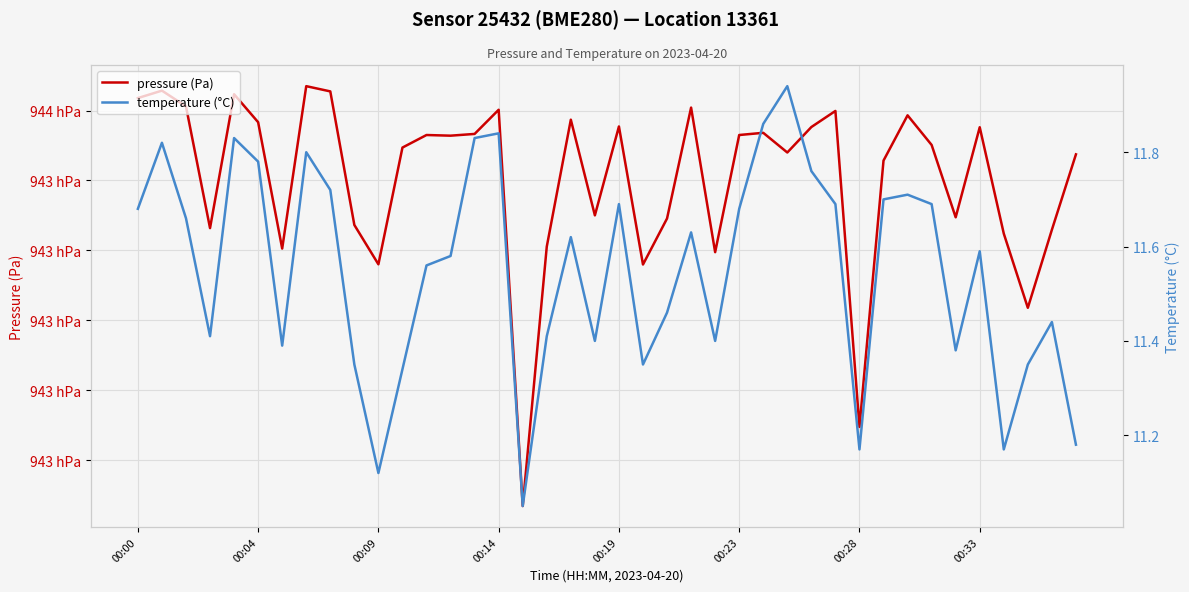

Where does the pressure (Pa) series first go above 94352?

00:00